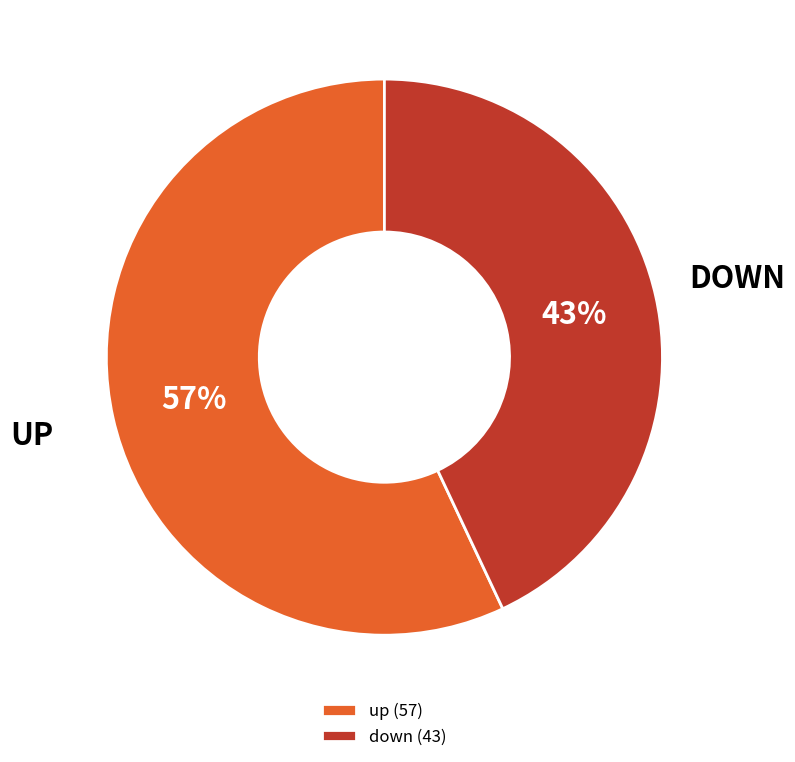

How many slices are in this pie chart?

2